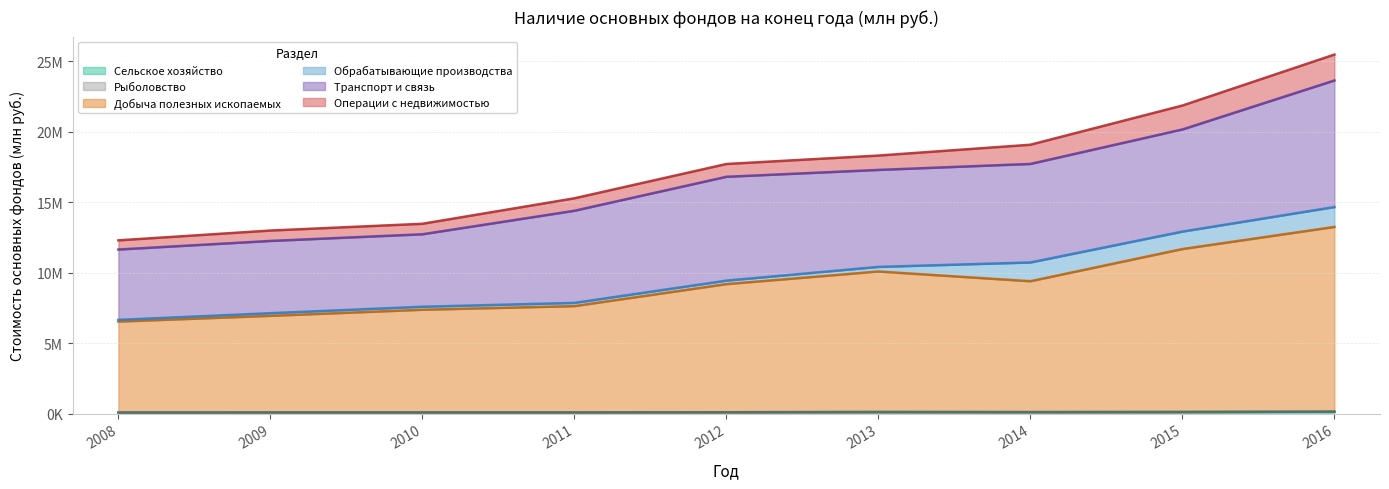

At which label does Рыболовство reach its peak?

2016